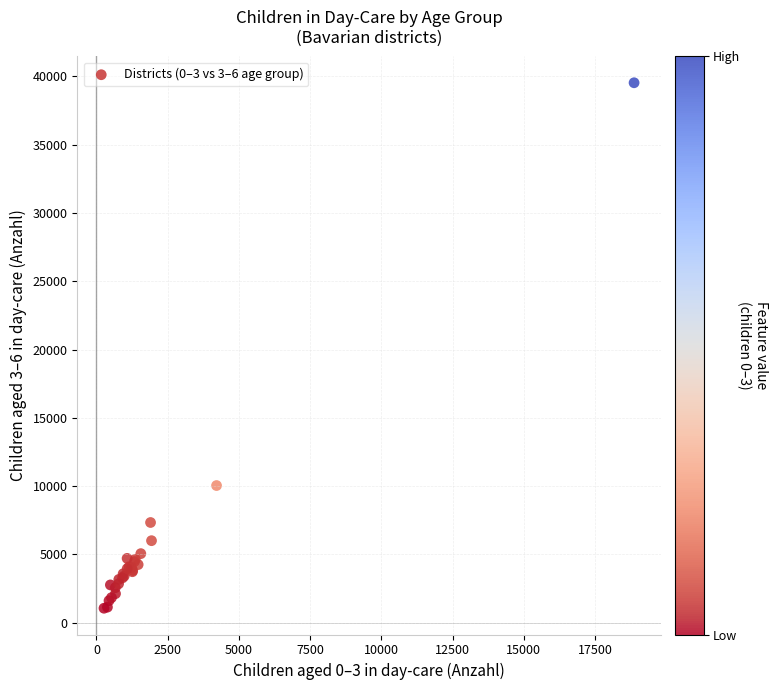

What Y value in the scatter plot is closest to 20295?

10043